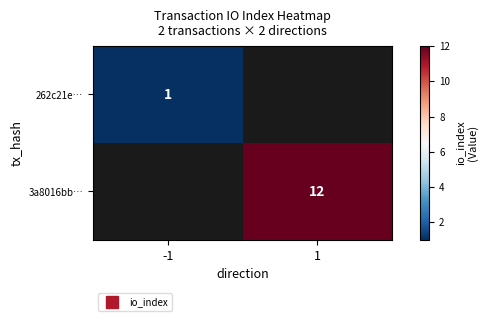

At how many categories does at least one series exceed 4?

1